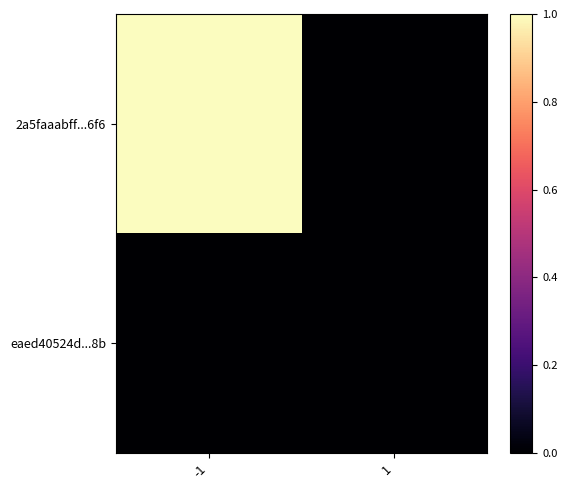

What is the spread (max minus min) of values at -1?

1